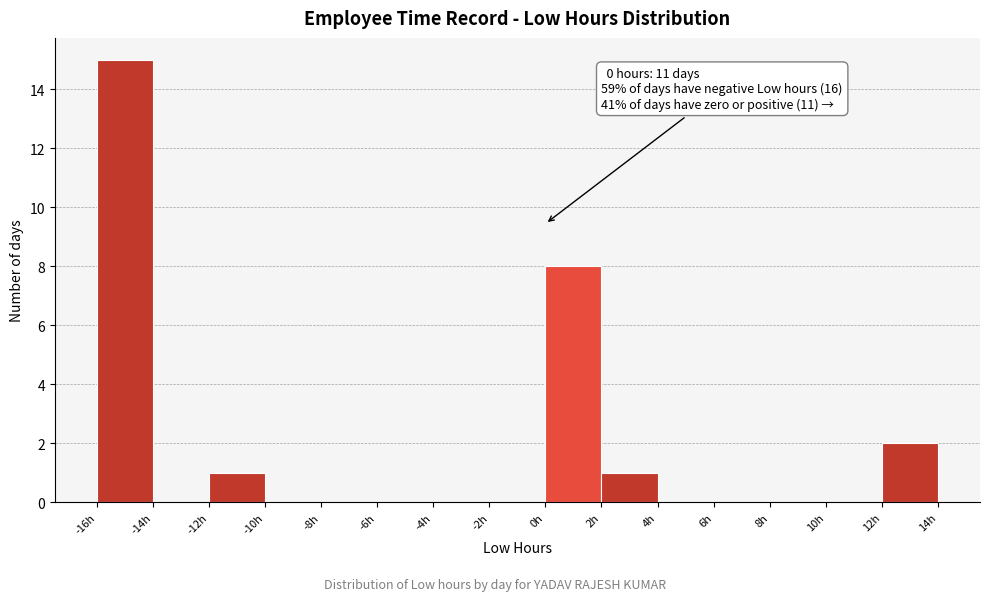

Over which range of the x-axis is the bar tallest?

-16 to -14